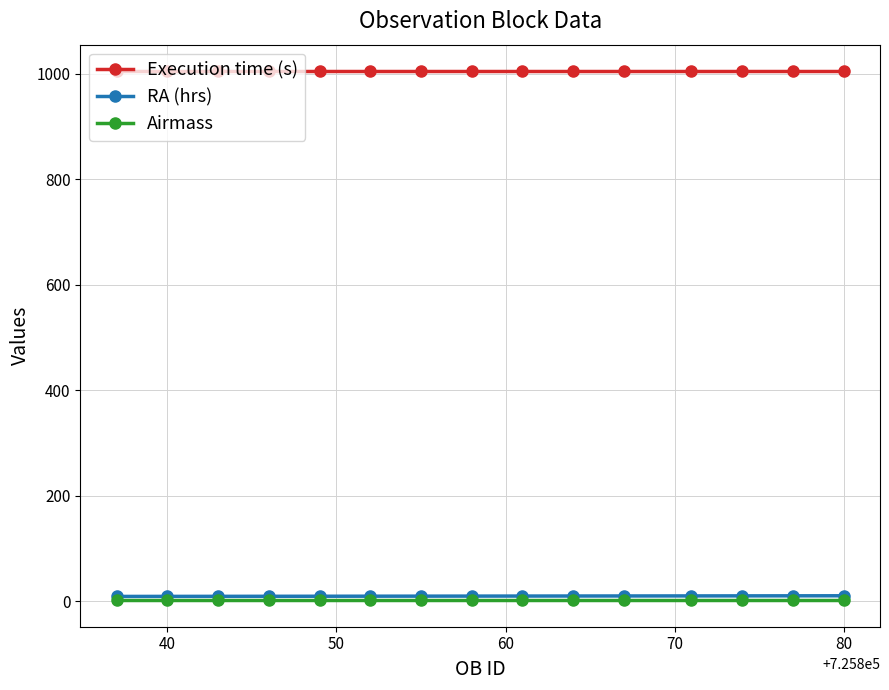

True or false: RA (hrs) and Airmass intersect in this chart.

False